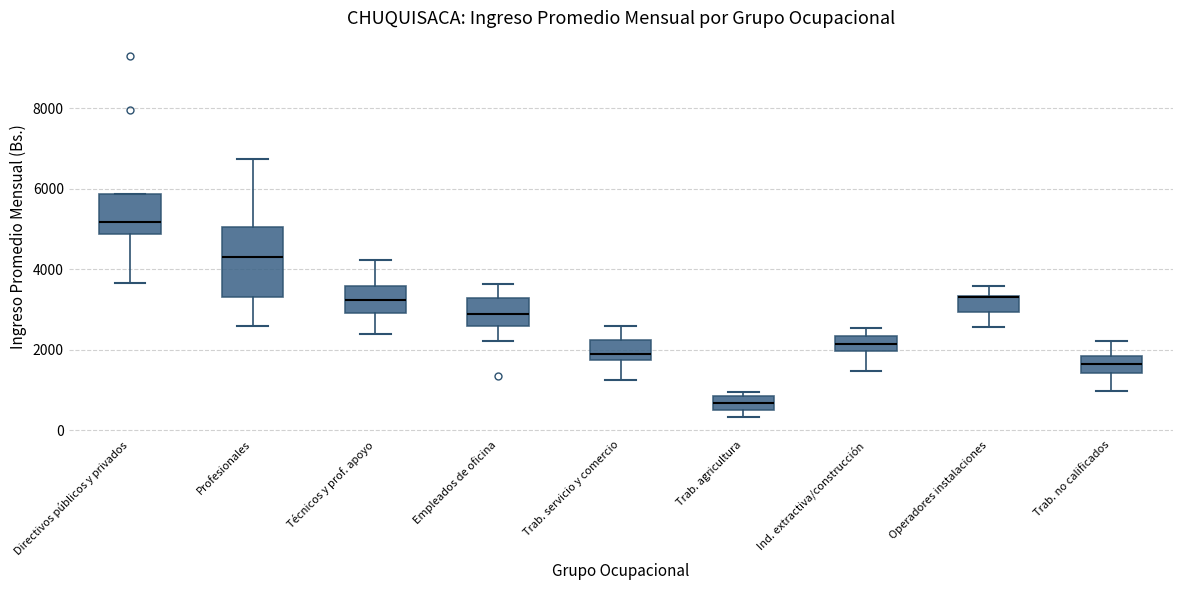

Reading left to right, read every box against the y-axis: the position of its median line, the range the box covers, and the ends of its whiskers. The values are not printed on the chart, so give them approximately, as read against the axis.

Directivos públicos y privados: median 5200, box 4800 to 5800, whiskers 3600 to 5800
Profesionales: median 4200, box 3200 to 5000, whiskers 2600 to 6800
Técnicos y prof. apoyo: median 3200, box 3000 to 3600, whiskers 2400 to 4200
Empleados de oficina: median 2800, box 2600 to 3200, whiskers 2200 to 3600
Trab. servicio y comercio: median 1800 (just above the box's lower edge), box 1800 to 2200, whiskers 1200 to 2600
Trab. agricultura: median 600, box 400 to 800, whiskers 400 (just below the box's lower edge) to 1000
Ind. extractiva/construcción: median 2200, box 2000 to 2400, whiskers 1400 to 2600
Operadores instalaciones: median 3200, box 3000 to 3400, whiskers 2600 to 3600
Trab. no calificados: median 1600, box 1400 to 1800, whiskers 1000 to 2200